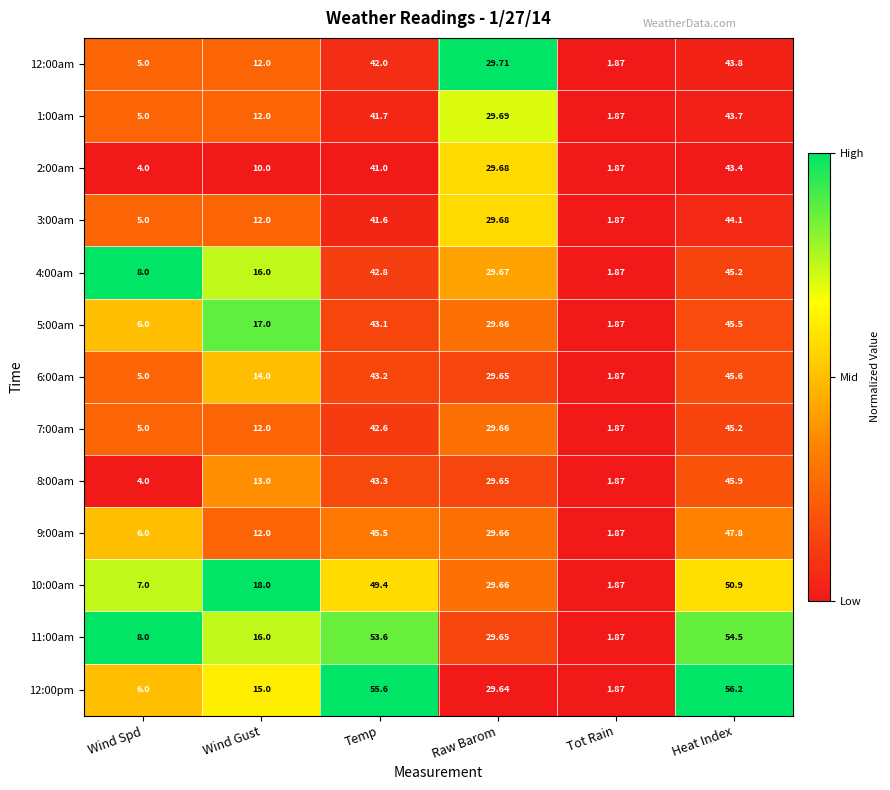

At which category does the chart reach its minimum across all series?

Tot Rain